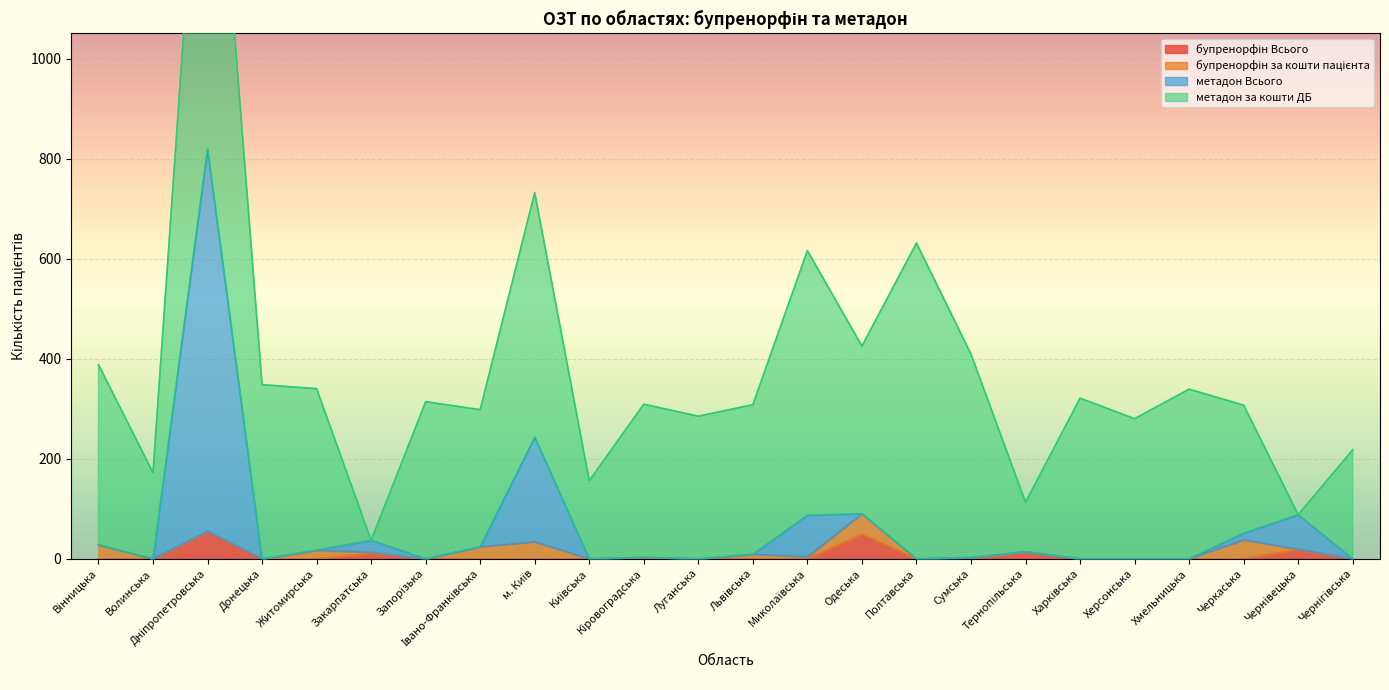

Is it true that бупренорфін Всього equals 29 at Хмельницька?

False